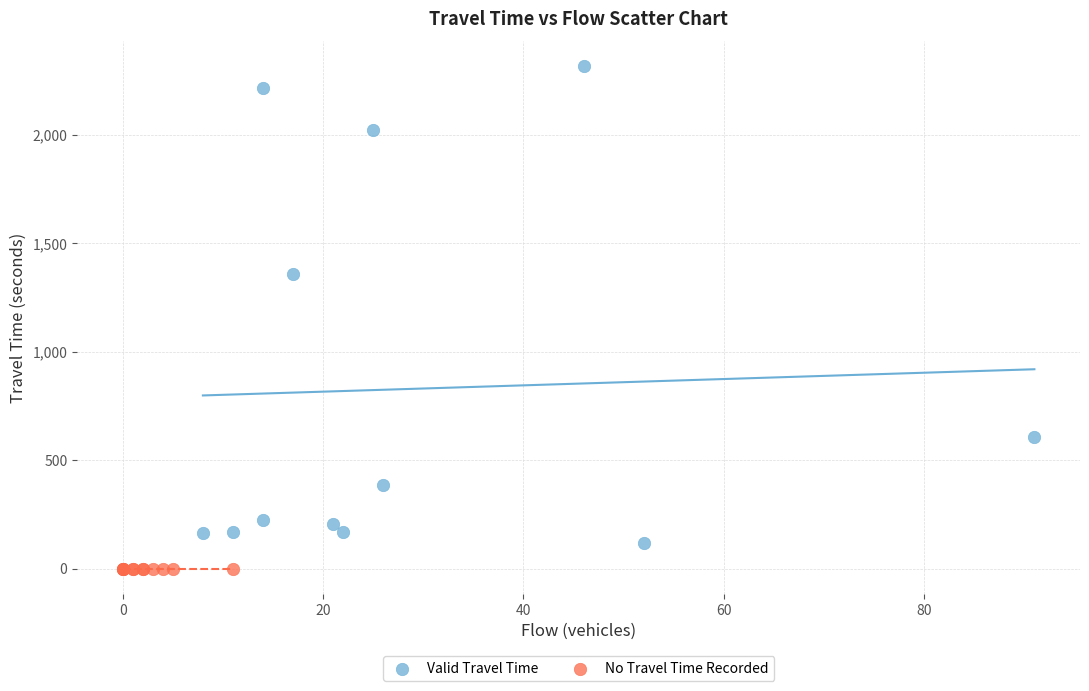

Which series reaches the maximum Y coordinate?

Valid Travel Time